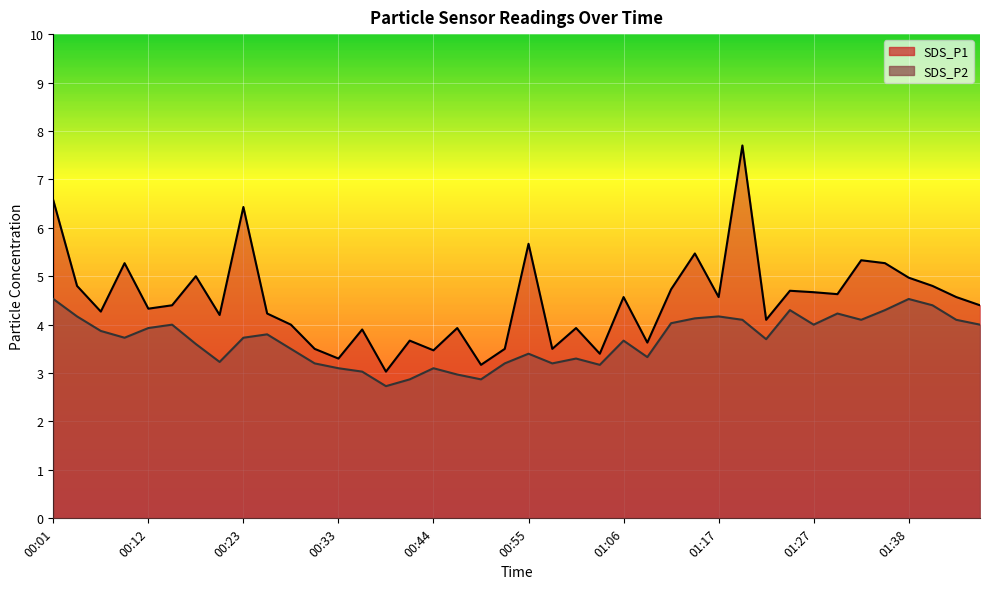

How many distinct data groups are displayed?

2